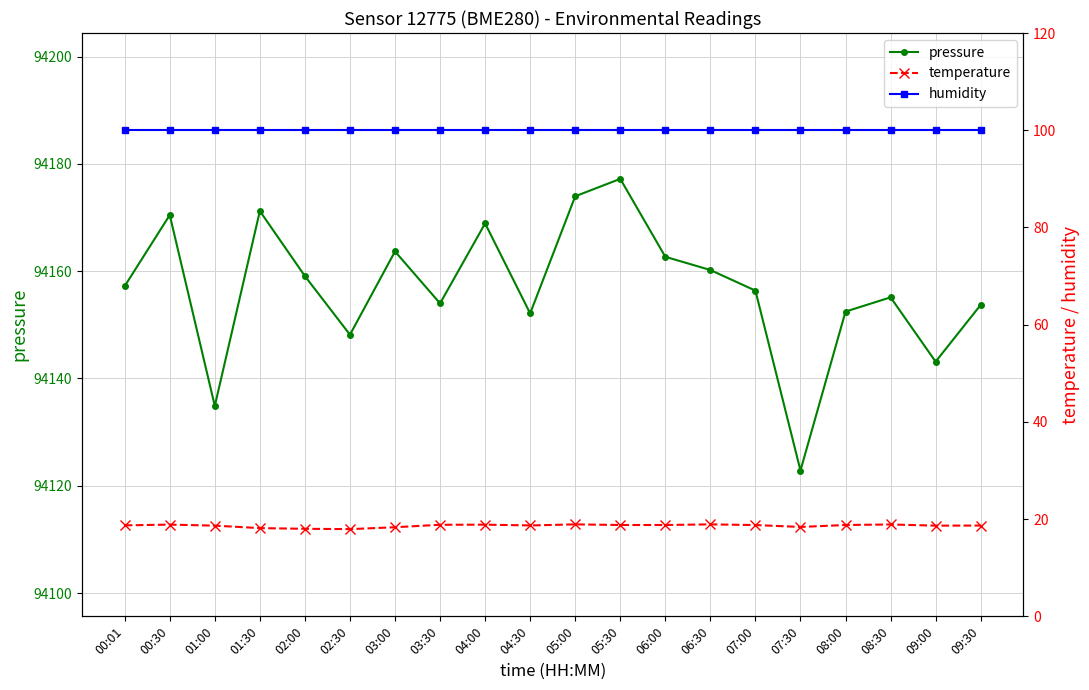

What is the value of the humidity point at the 6th from the left?

100.0